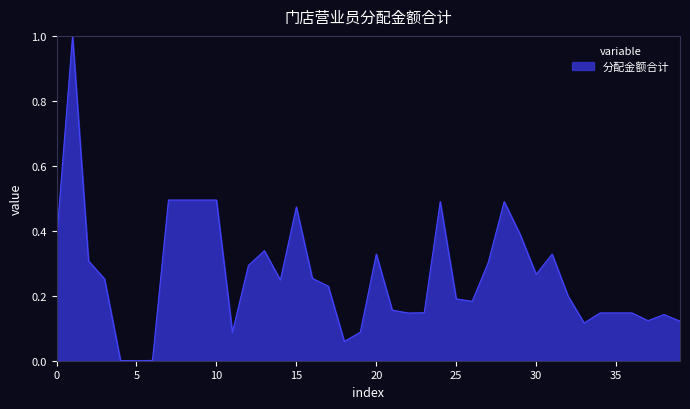

Does the chart have visible grid lines?

No